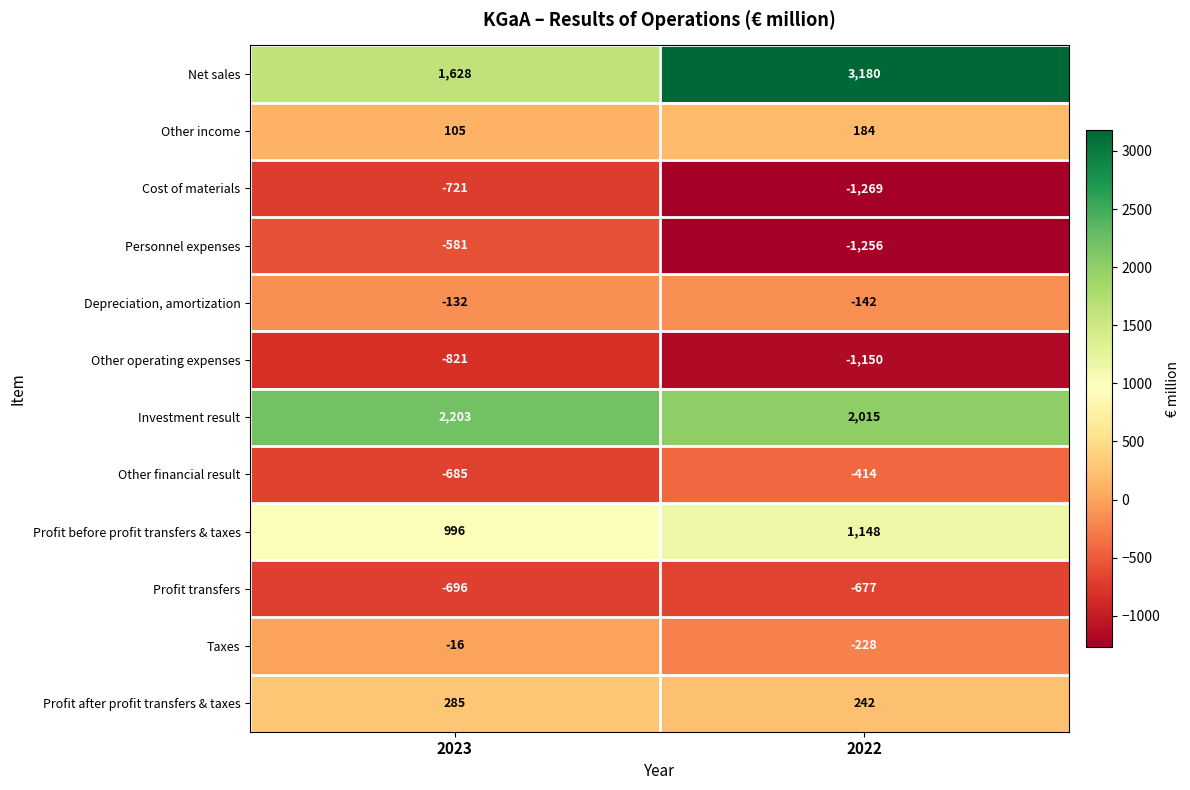

What is the average value of the Profit transfers series?

-686